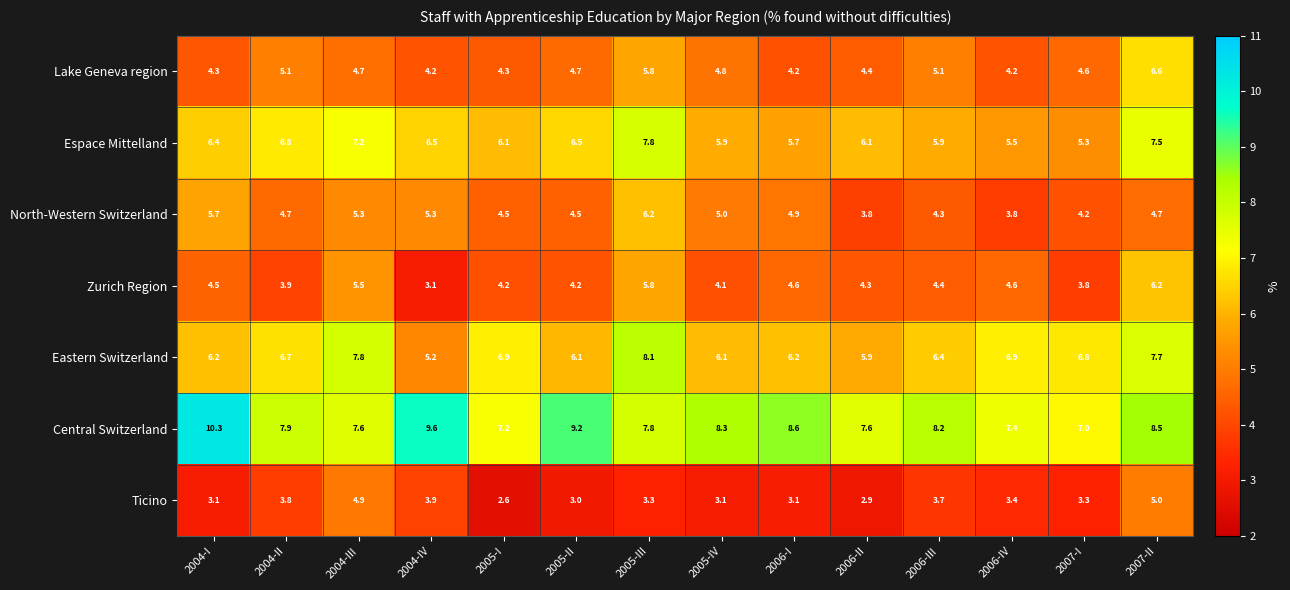

Which series changed the most between 2004-IV and 2006-IV?

Central Switzerland